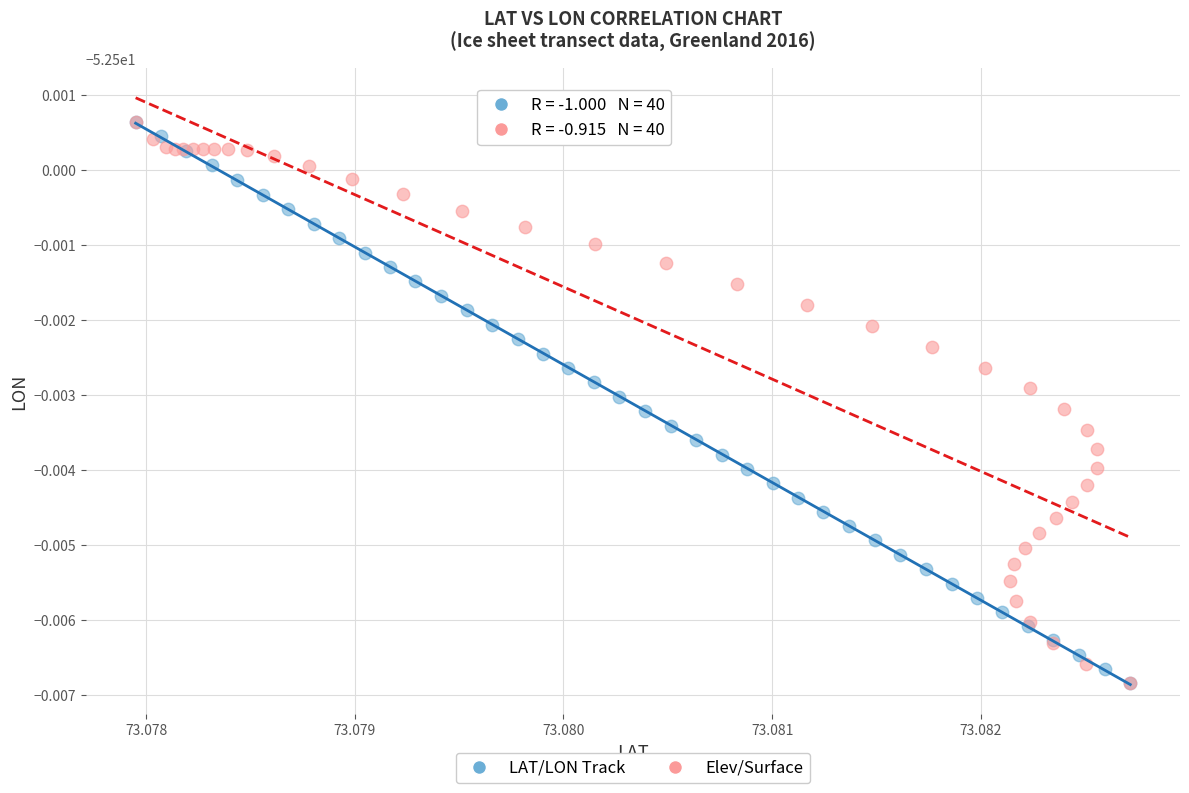

What are all the series names shown in the legend?

LAT/LON Track, Elev/Surface